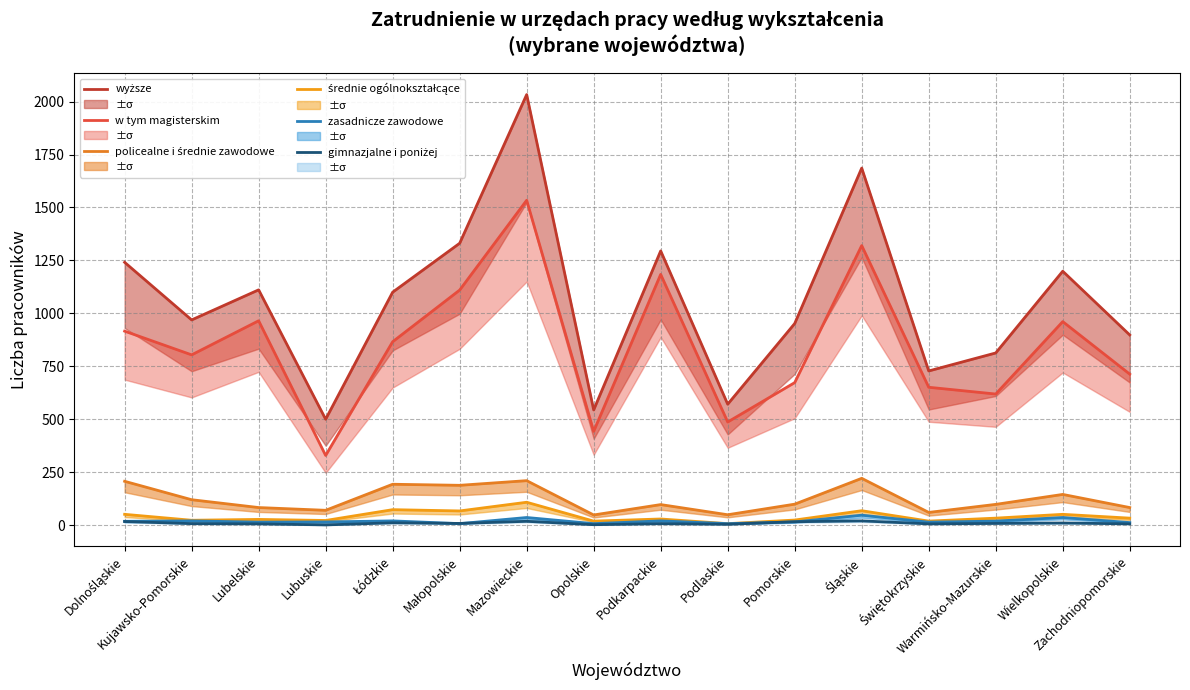

What is the sum of all wyższe values?

16971